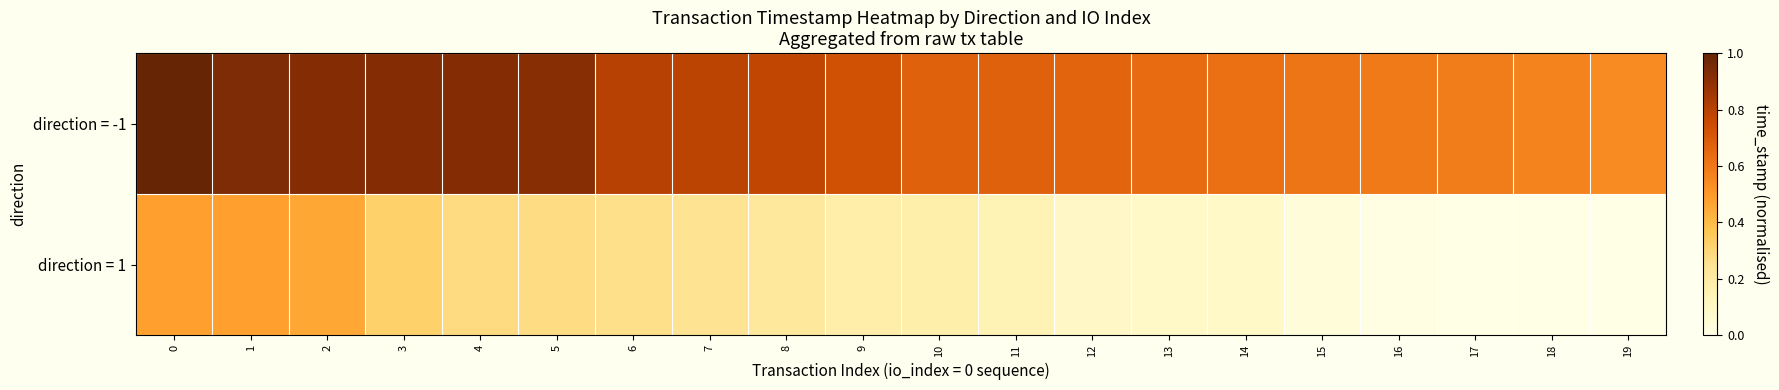

Reading left to right, transcribe all the data shown in this chart.

direction = -1: 0=1.0	1=0.9	2=0.9	3=0.9	4=0.9	5=0.9	6=0.8	7=0.8	8=0.8	9=0.7	10=0.7	11=0.7	12=0.7	13=0.6	14=0.6	15=0.6	16=0.6	17=0.6	18=0.6	19=0.5
direction = 1: 0=0.5	1=0.5	2=0.5	3=0.3	4=0.3	5=0.3	6=0.3	7=0.2	8=0.2	9=0.2	10=0.2	11=0.1	12=0.1	13=0.1	14=0.1	15=0.0	16=0.0	17=0.0	18=0.0	19=0.0